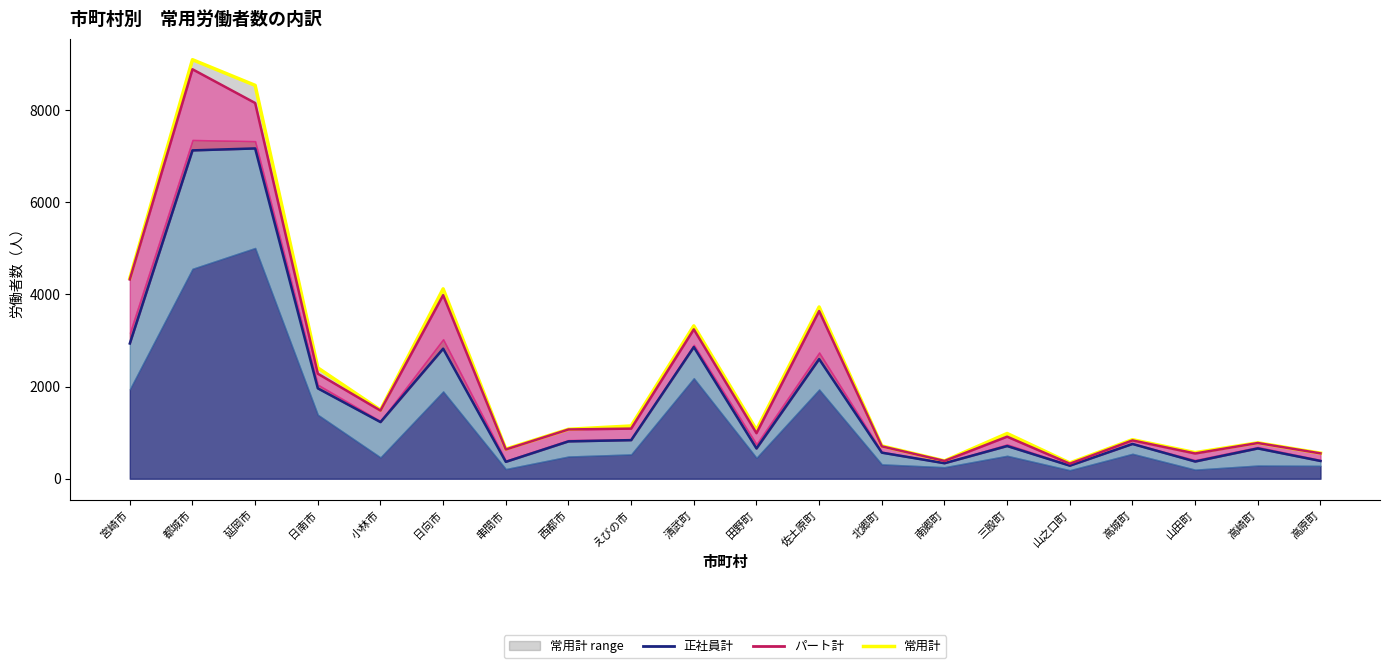

What is the label of the 19th point from the right?

都城市